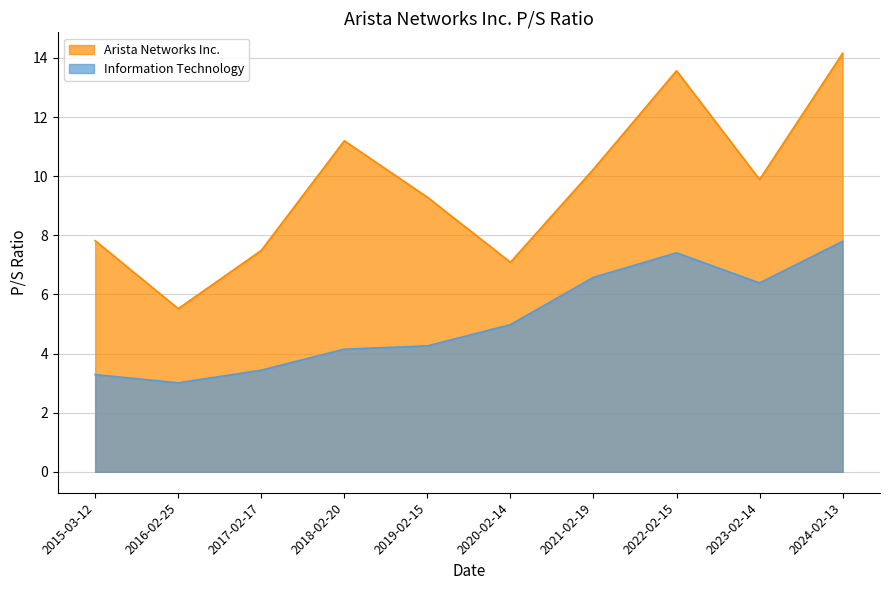

Which category has the highest value in the Arista Networks Inc. series?

2024-02-13